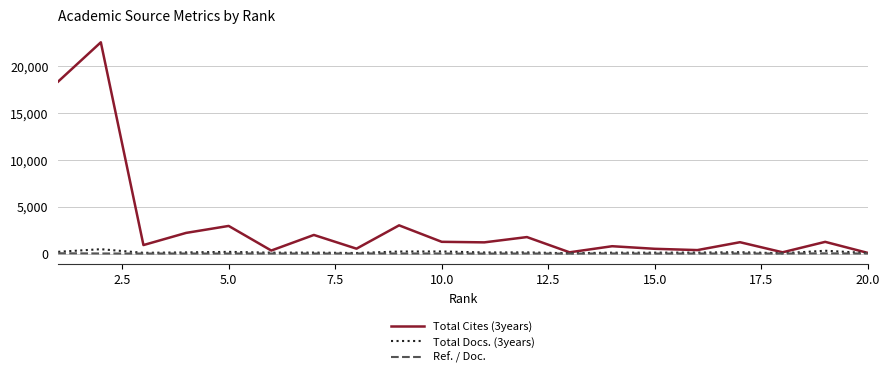

Which series has the widest spread of values?

Total Cites (3years)